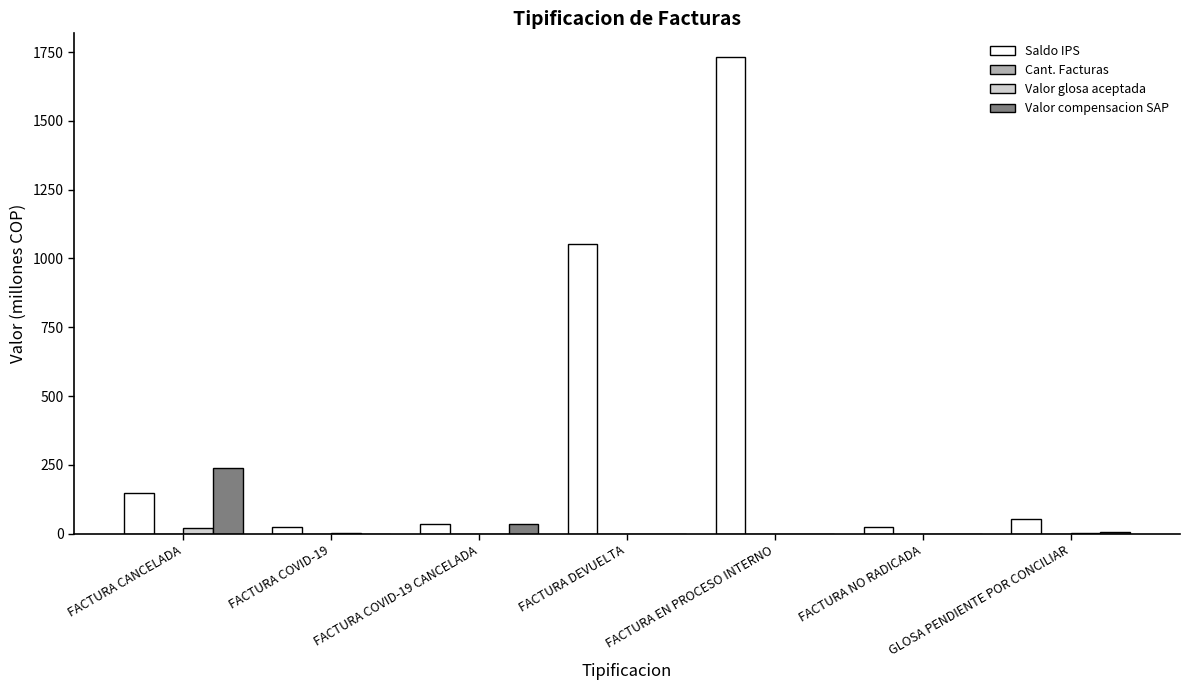

Which series has the largest total across all categories?

Saldo IPS